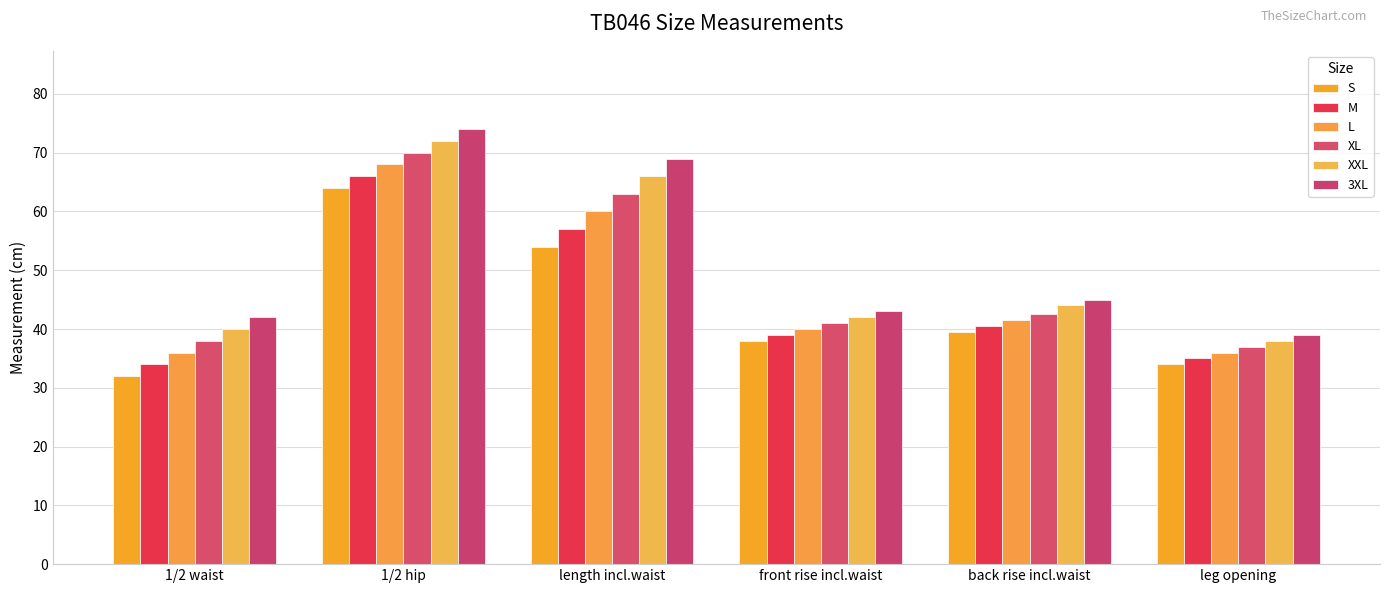

Where is S nearest to the value 48?

length incl.waist